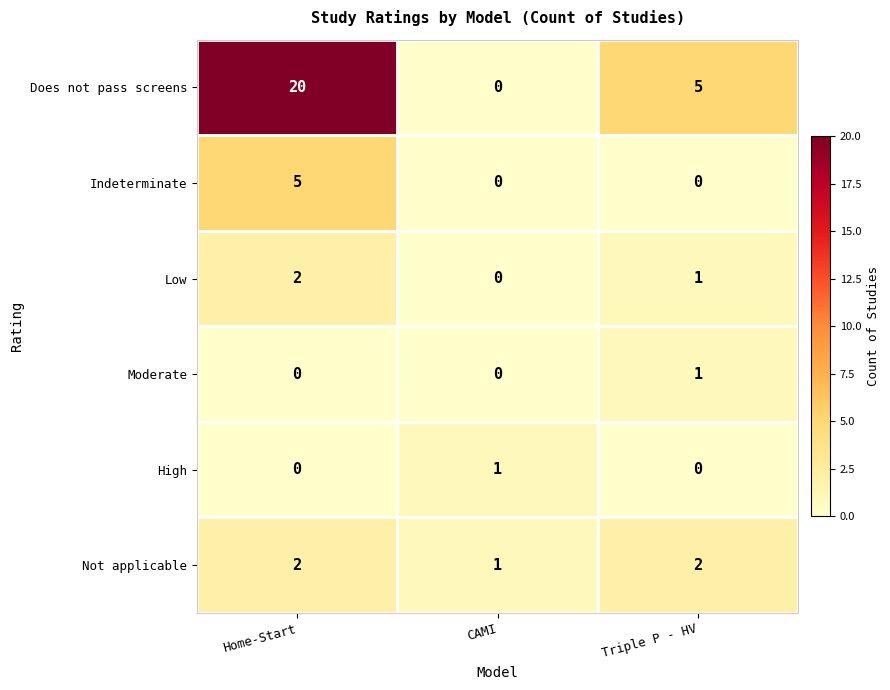

Rank the categories by Does not pass screens value from highest to lowest.

Home-Start, Triple P - HV, CAMI